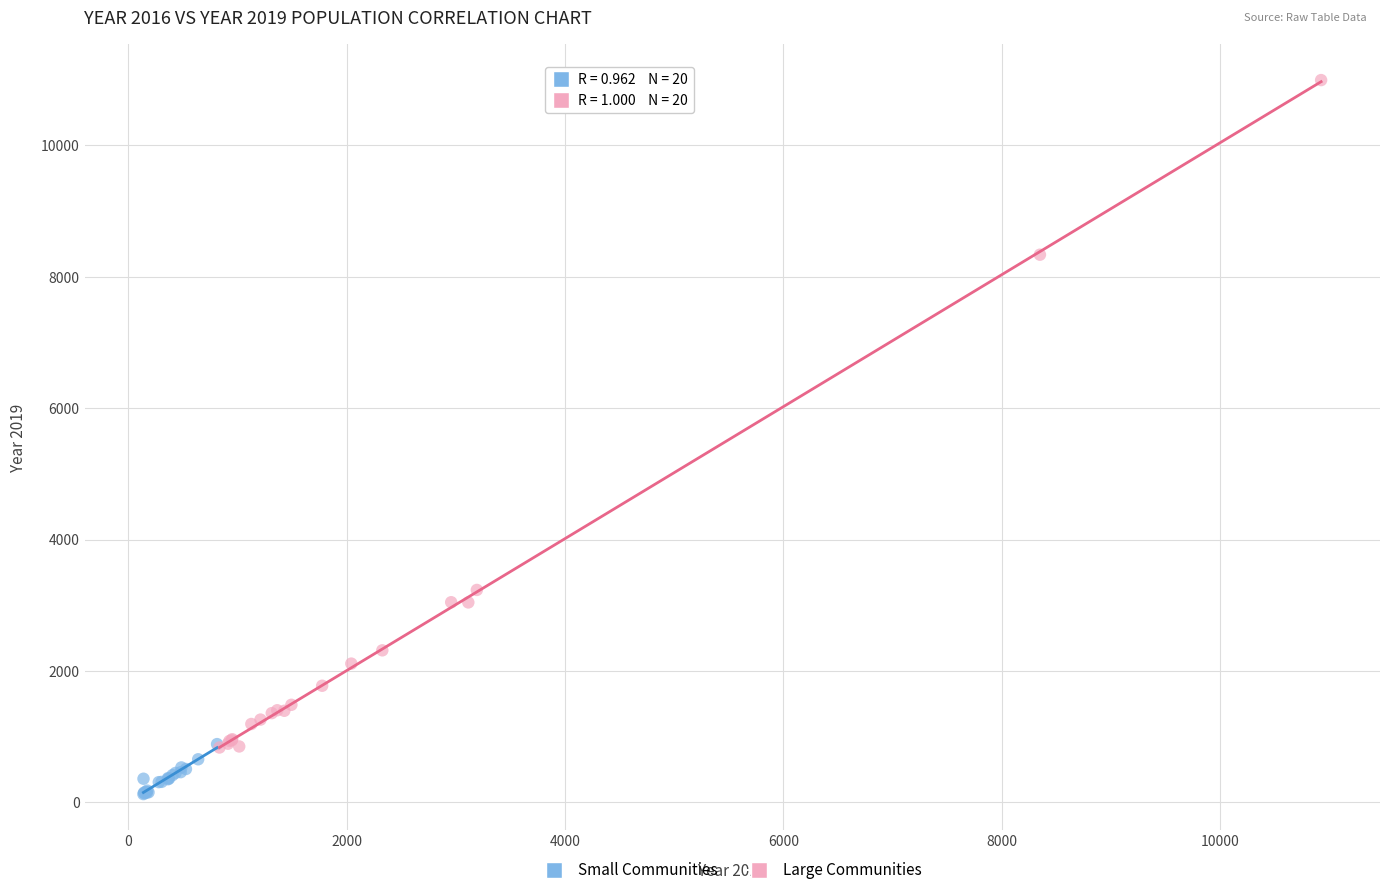

What are all the series names shown in the legend?

Small Communities, Large Communities